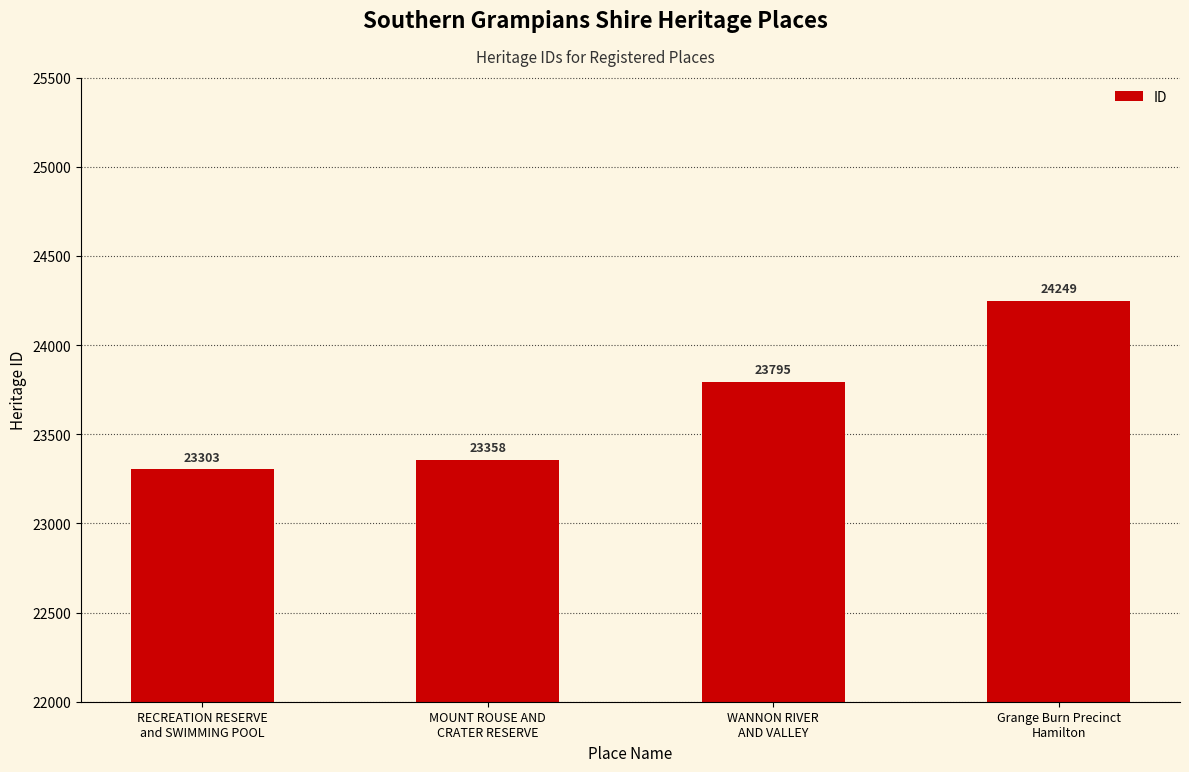

Rank the categories by value from lowest to highest.

RECREATION RESERVE
and SWIMMING POOL, MOUNT ROUSE AND
CRATER RESERVE, WANNON RIVER
AND VALLEY, Grange Burn Precinct
Hamilton